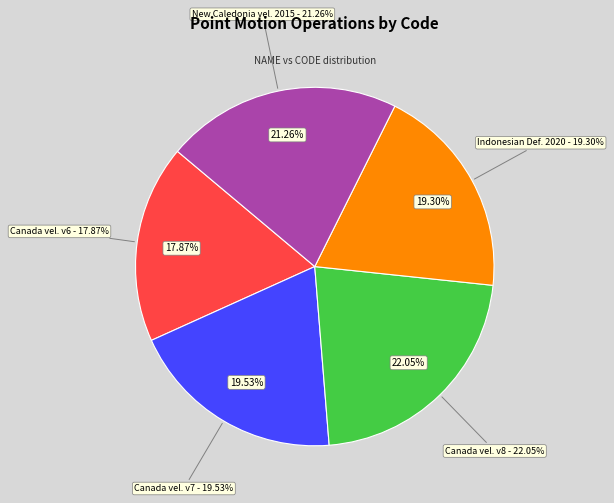

To the nearest percent, what portion does Canada velocity grid v8 represent?

22%